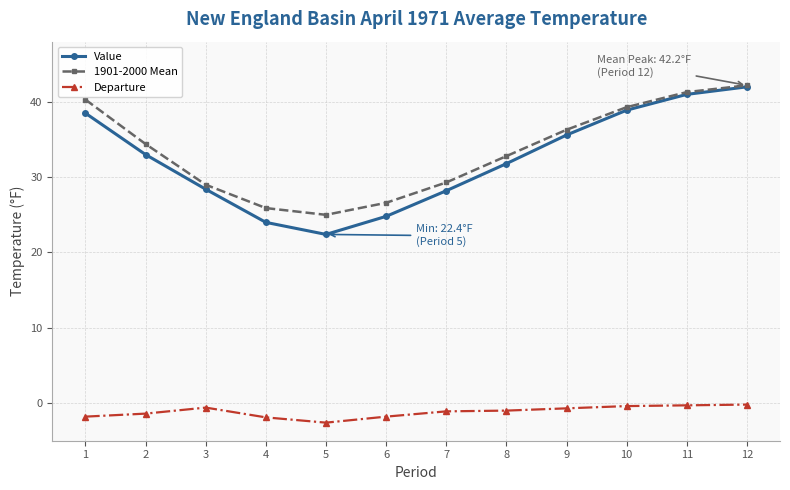

Which category has the highest value across all series?

12